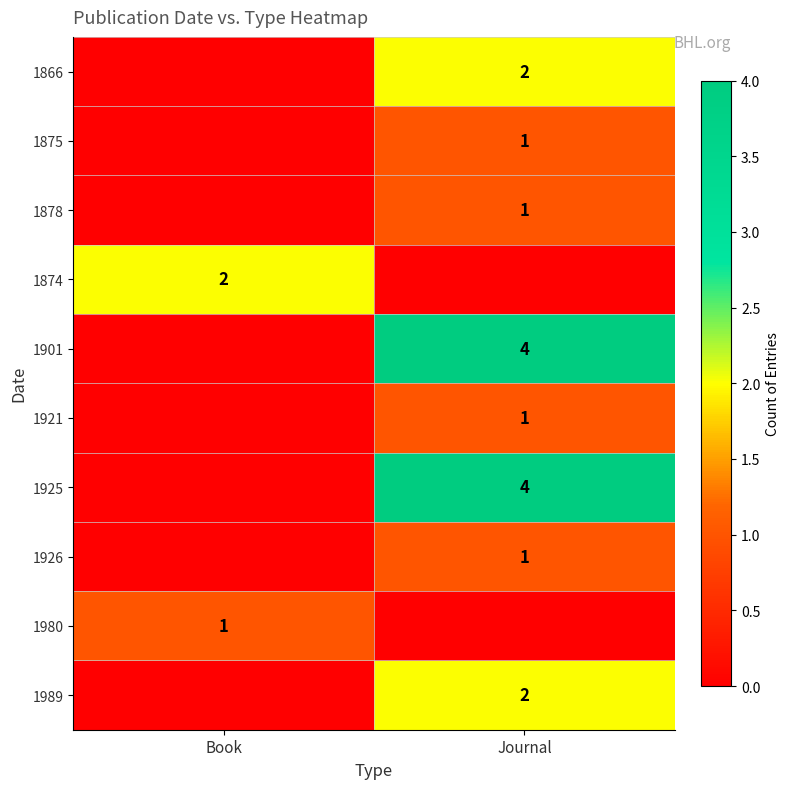

The 1874 series shows 2 at Book. True or false?

True